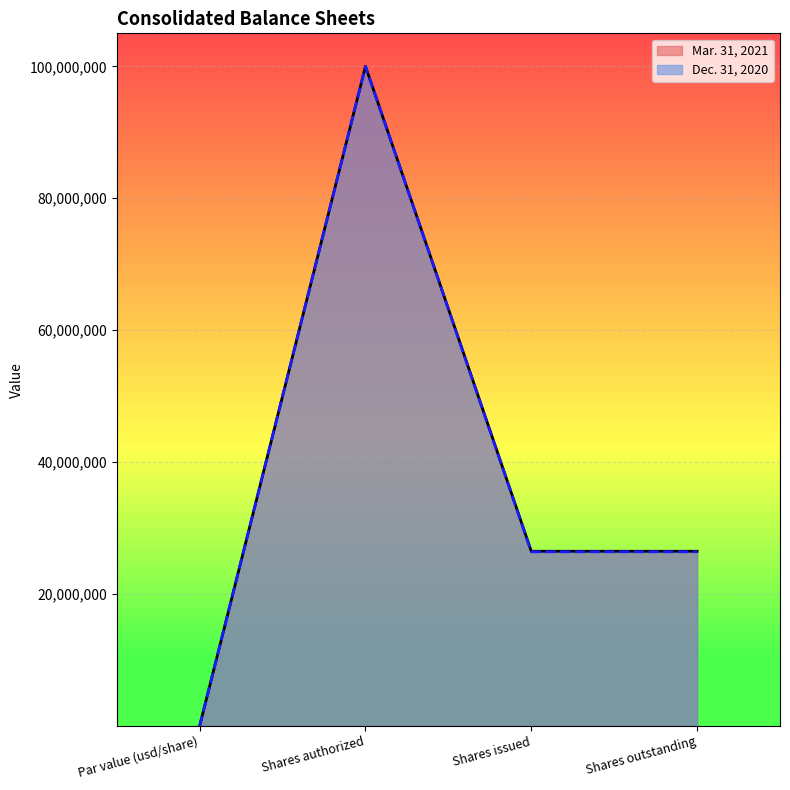

True or false: Dec. 31, 2020 has a value of 26385041 at Shares issued.

True